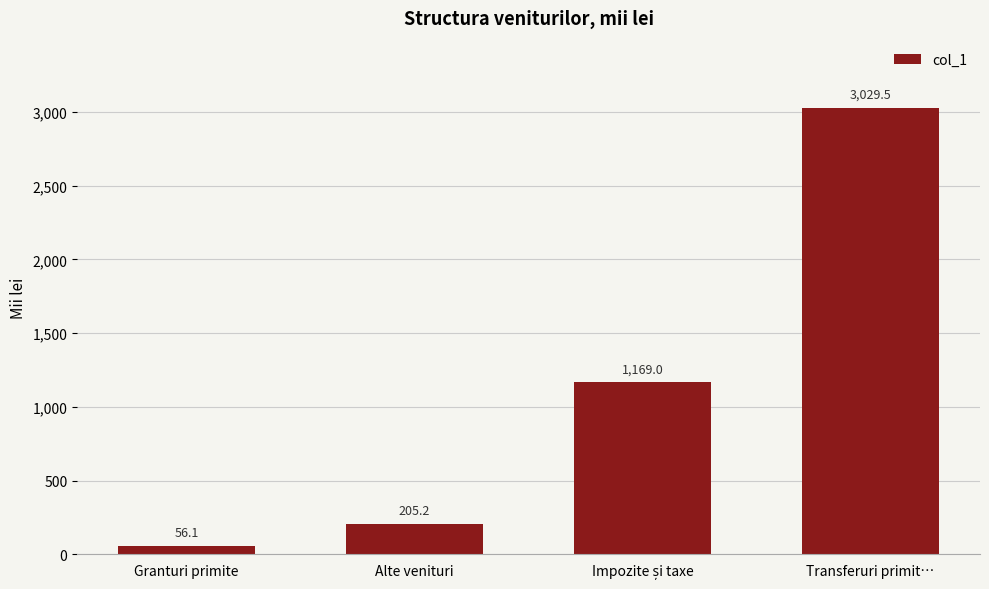

Which label corresponds to the largest value in the chart?

Transferuri primit…